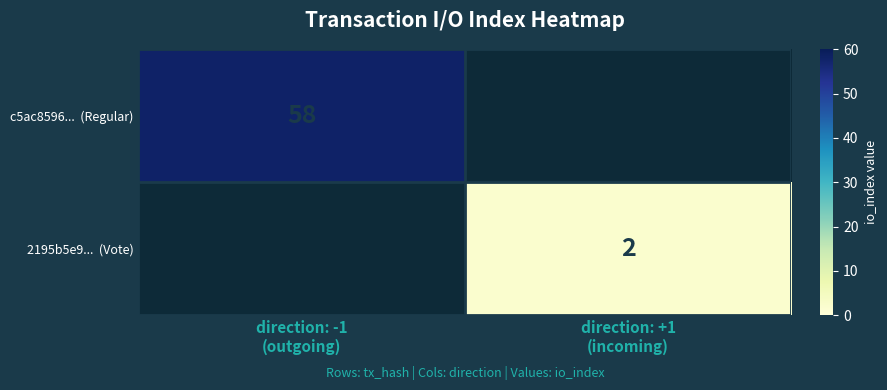

Which series has the widest spread of values?

c5ac8596... (Regular)